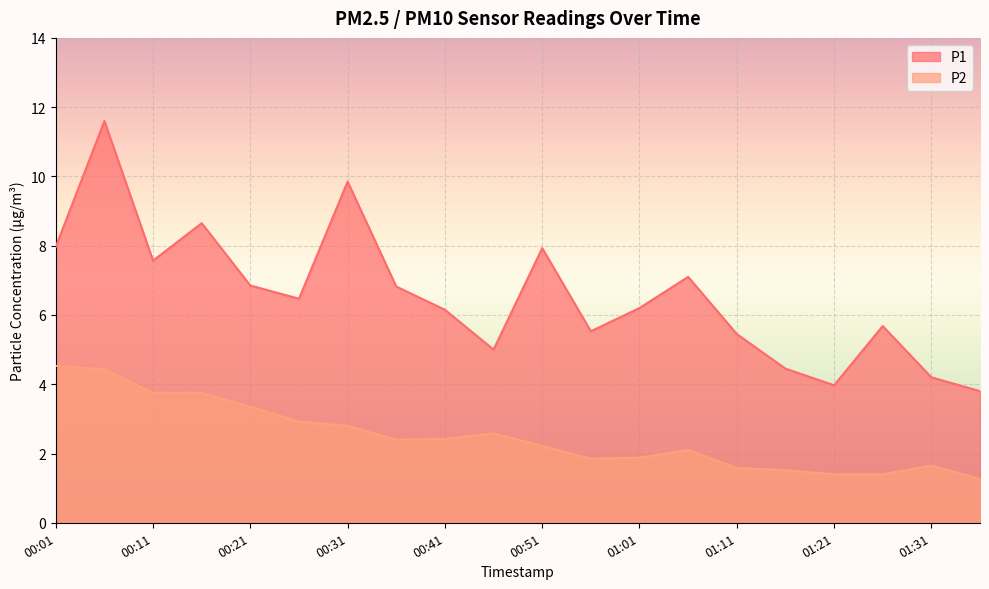

What is the sum of the P1 values at 01:21 and 00:26?

10.4